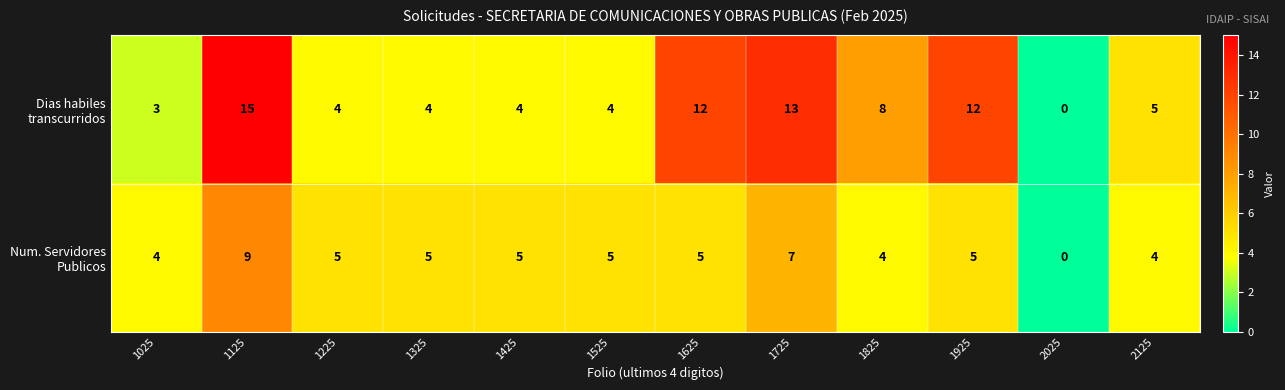

At how many categories does at least one series exceed 9?

4